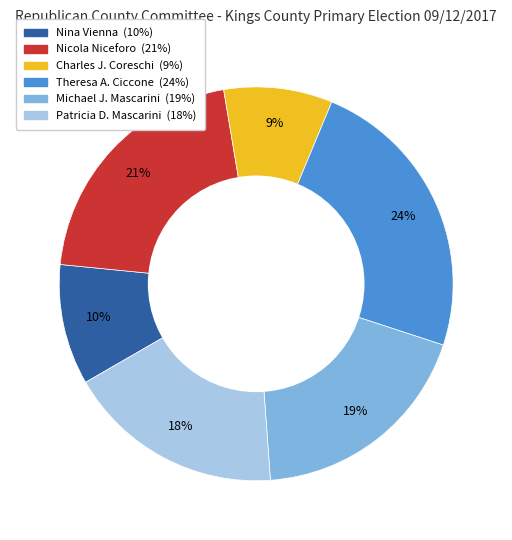

Rank the categories by value from highest to lowest.

Theresa A. Ciccone, Nicola Niceforo, Michael J. Mascarini, Patricia D. Mascarini, Nina Vienna, Charles J. Coreschi